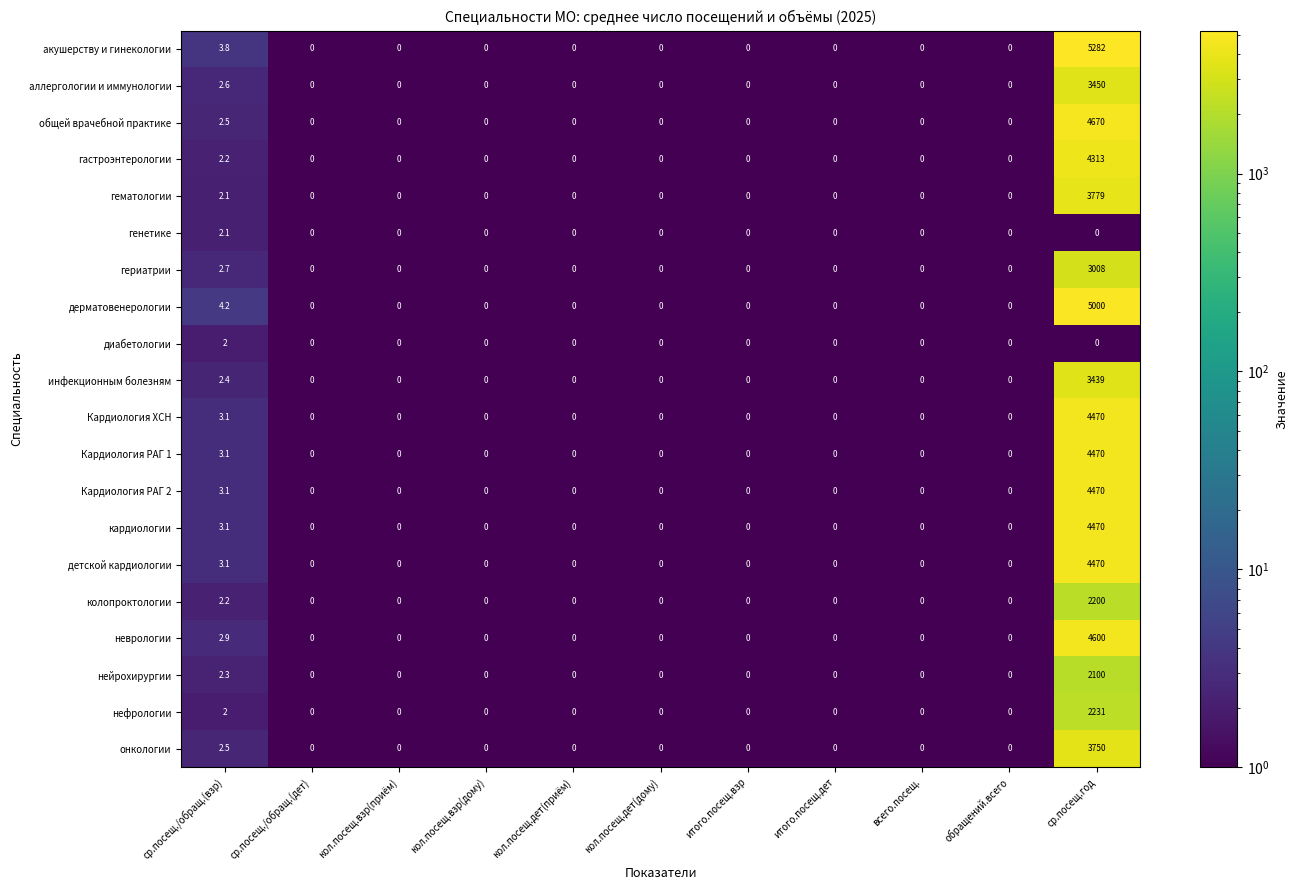

What is the smallest value displayed?

0.0